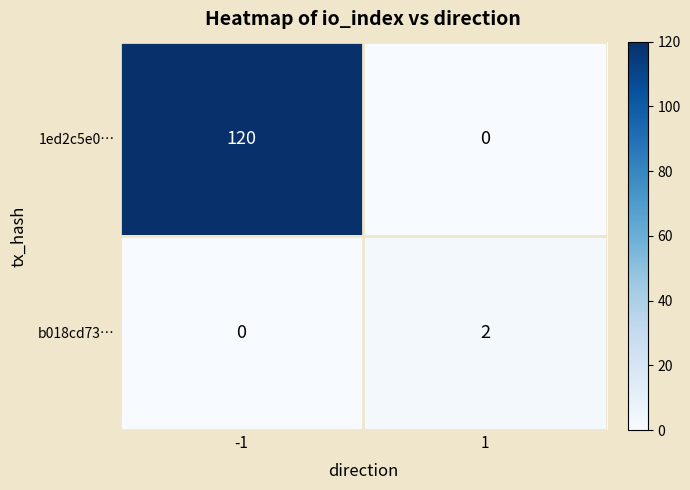

Reading right to left, extract all data points from this chart.

1ed2c5e0…: 0	120
b018cd73…: 2	0